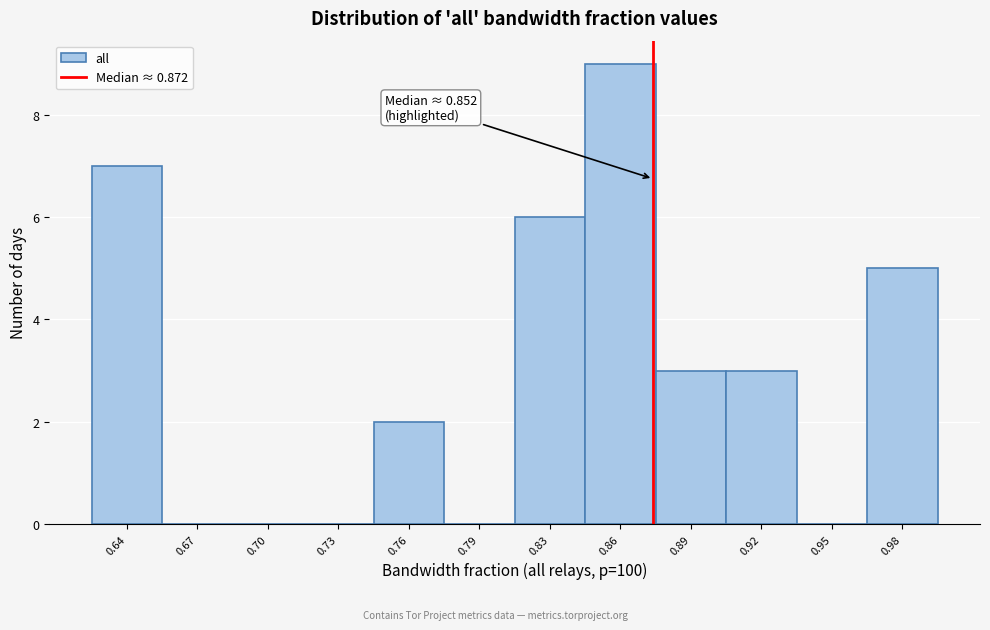

Reading right to left, what are all the values shown in this chart?

0.98=5	0.95=0	0.92=3	0.89=3	0.86=9	0.83=6	0.79=0	0.76=2	0.73=0	0.70=0	0.67=0	0.64=7